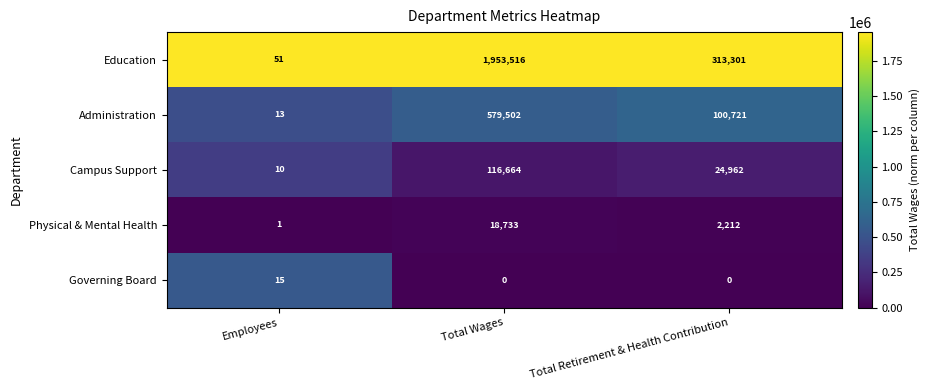

Reading left to right, list all the values displayed in this chart.

Education: Employees=51	Total Wages=1953516	Total Retirement & Health Contribution=313301
Administration: Employees=13	Total Wages=579502	Total Retirement & Health Contribution=100721
Campus Support: Employees=10	Total Wages=116664	Total Retirement & Health Contribution=24962
Physical & Mental Health: Employees=1	Total Wages=18733	Total Retirement & Health Contribution=2212
Governing Board: Employees=15	Total Wages=0	Total Retirement & Health Contribution=0